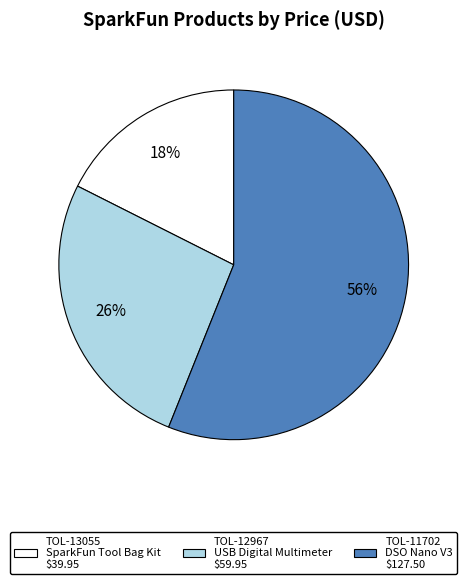

To the nearest percent, what percentage of the pie is TOL-12967?

26%